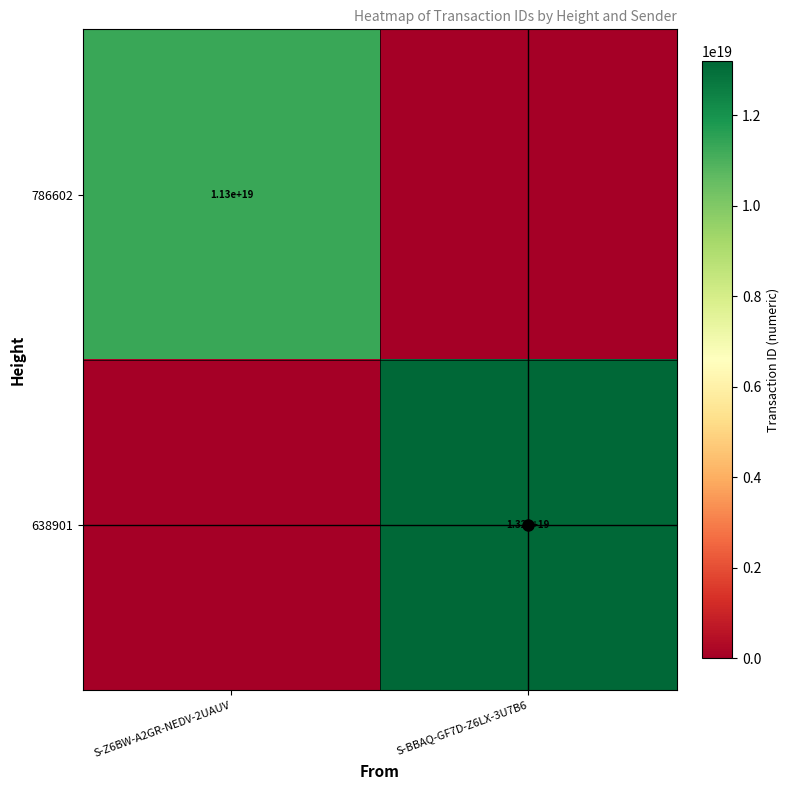

At which category is the sum across all series the highest?

S-BBAQ-GF7D-Z6LX-3U7B6